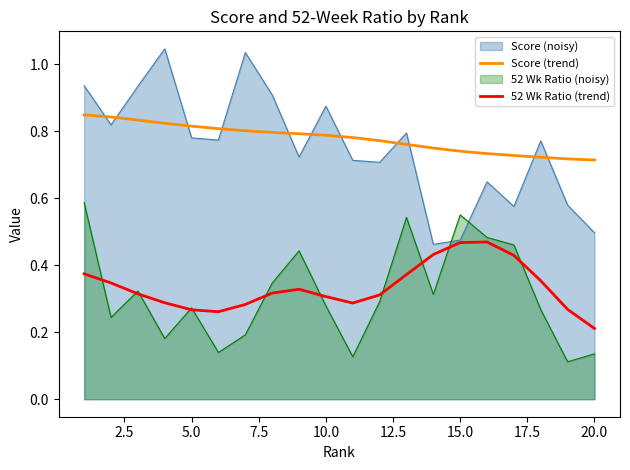

What is the difference between the maximum and minimum values in the 52 Wk Ratio (trend) series?

0.3